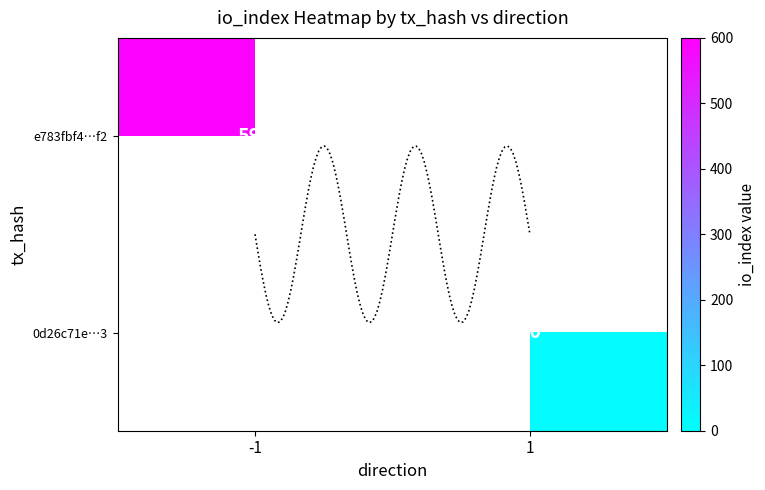

The e783fbf4b563fe135b7dd7a524c8099867191f2 series shows -1 at direction. True or false?

True